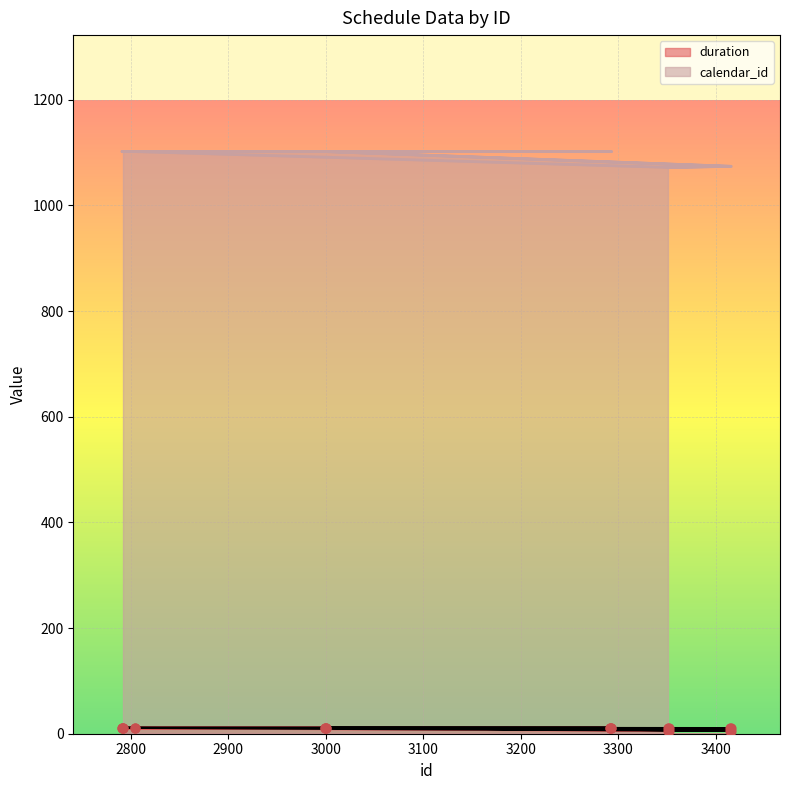

Which series has the largest Y range (max minus min)?

duration